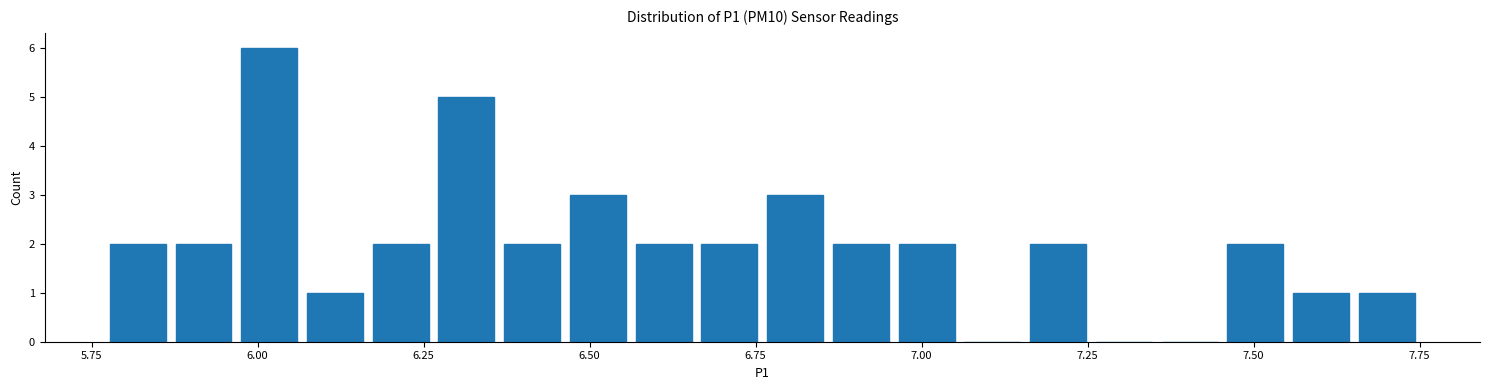

Around what value on the x-axis is the tallest bar? Give the approximate position of its centre, as read against the axis.

6.00